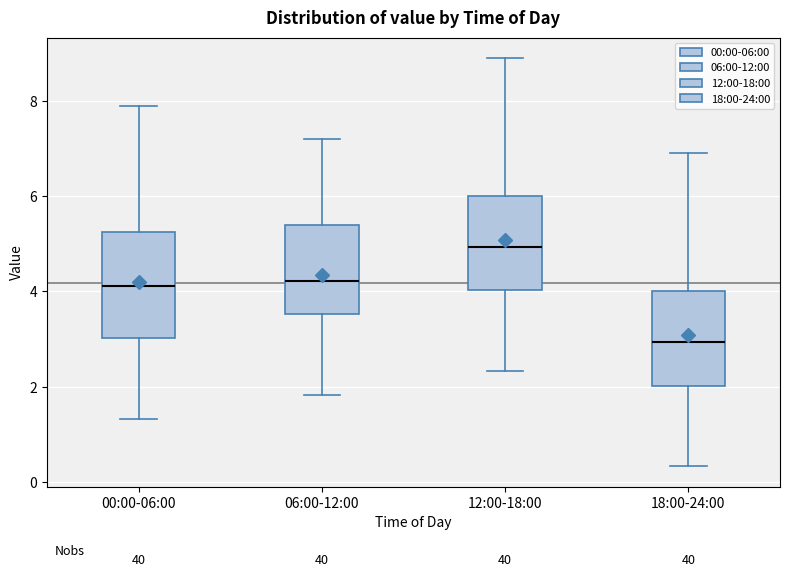

Where does the lower whisker of the box for 06:00-12:00 end on the y-axis? The values are not printed on the chart, so give them approximately, as read against the axis.

1.8